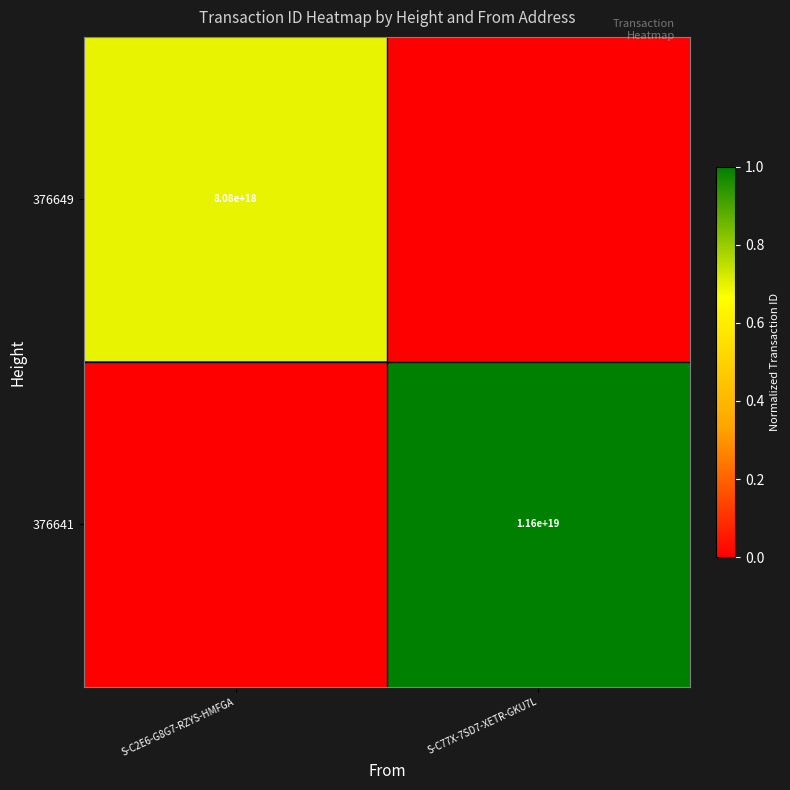

The value of 376649 at S-C2E6-G8G7-RZYS-HMFGA is 1959599856736473856. True or false?

False